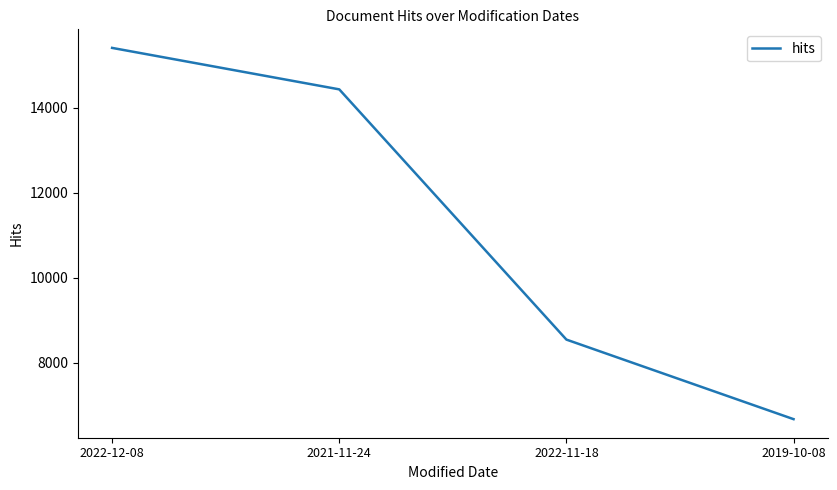

Which category has the highest value across all series?

2022-12-08